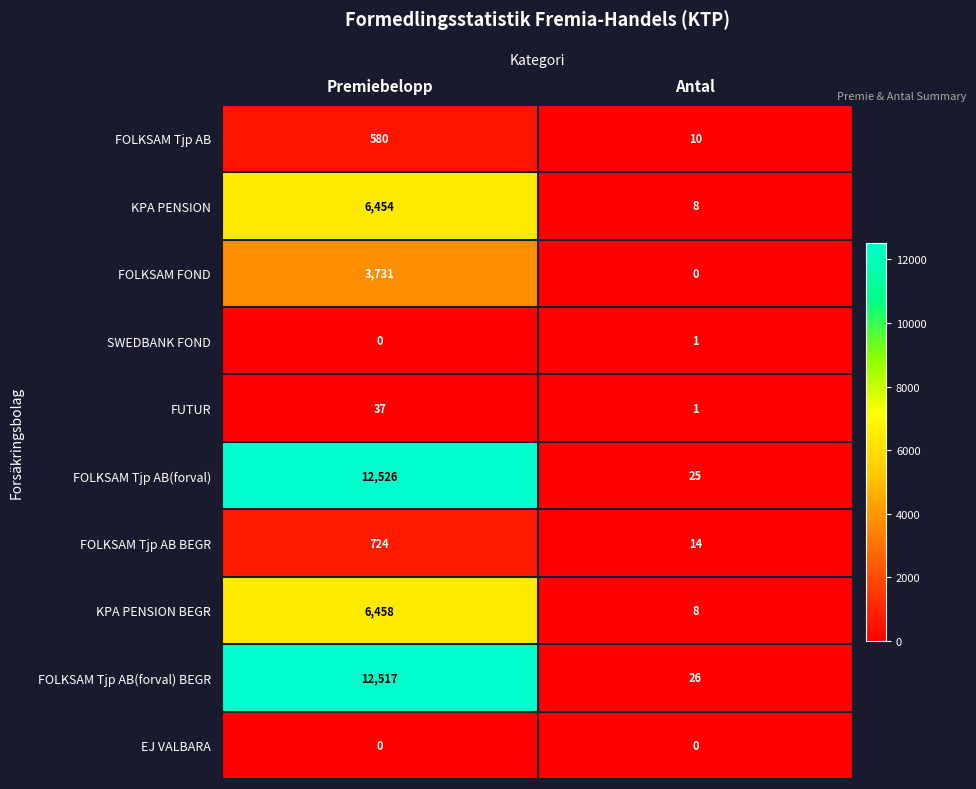

Reading left to right, list all the values displayed in this chart.

FOLKSAM Tjp AB: 580	10
KPA PENSION: 6454	8
FOLKSAM FOND: 3731	0
SWEDBANK FOND: 0	1
FUTUR: 37	1
FOLKSAM Tjp AB(forval): 12526	25
FOLKSAM Tjp AB BEGR: 724	14
KPA PENSION BEGR: 6458	8
FOLKSAM Tjp AB(forval) BEGR: 12517	26
EJ VALBARA: 0	0